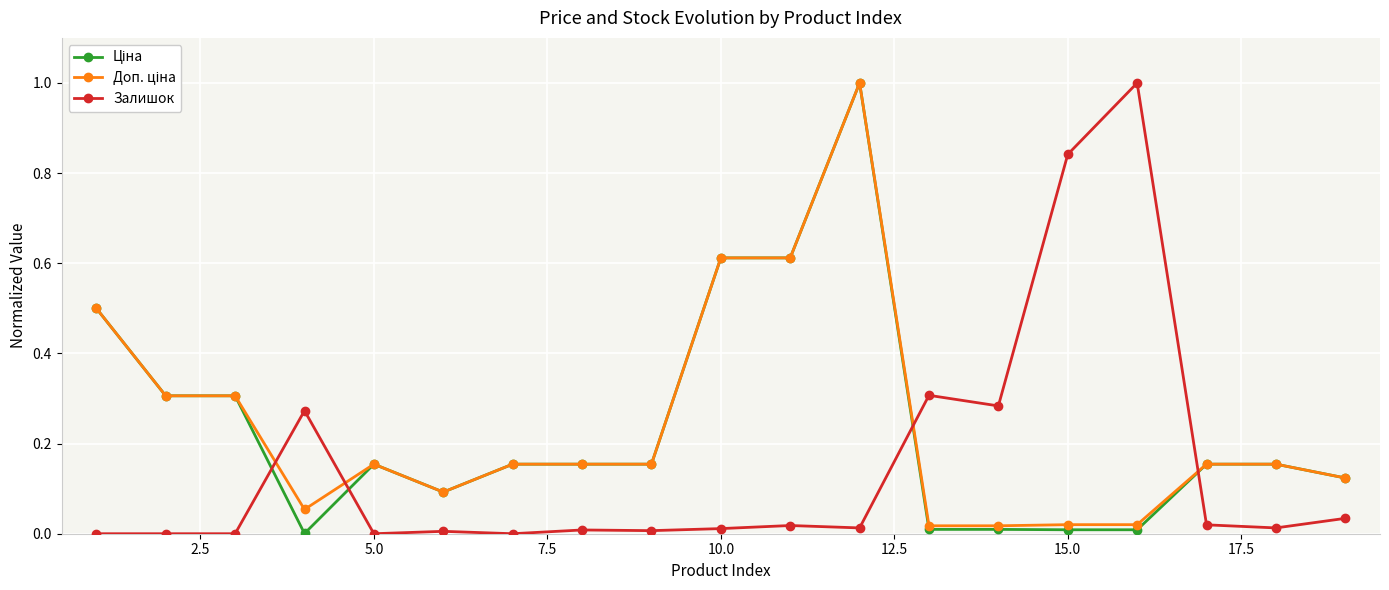

What is the maximum value shown in the chart?

1.0